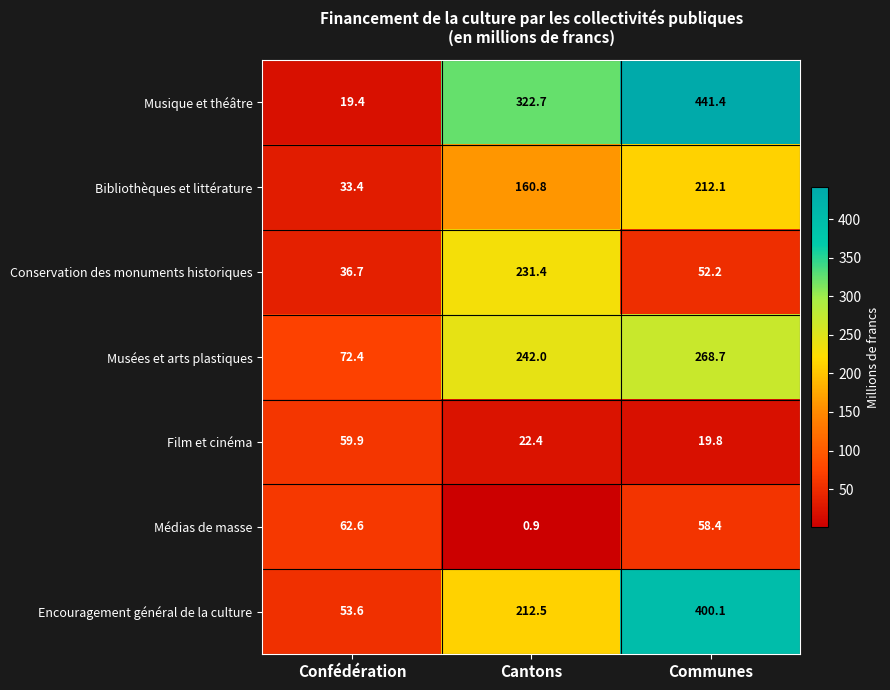

What is the sum of the Bibliothèques et littérature values at Communes and Cantons?

372.9